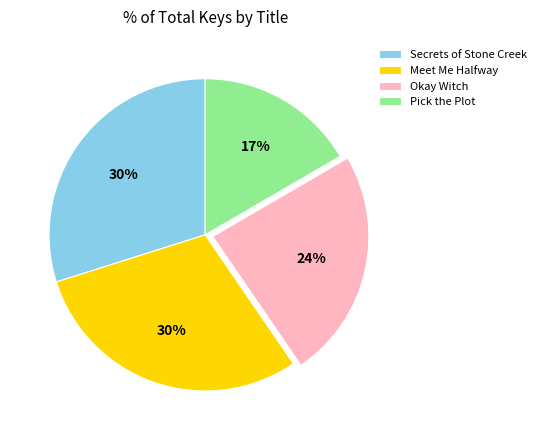

Which slice is the smallest?

Pick the Plot